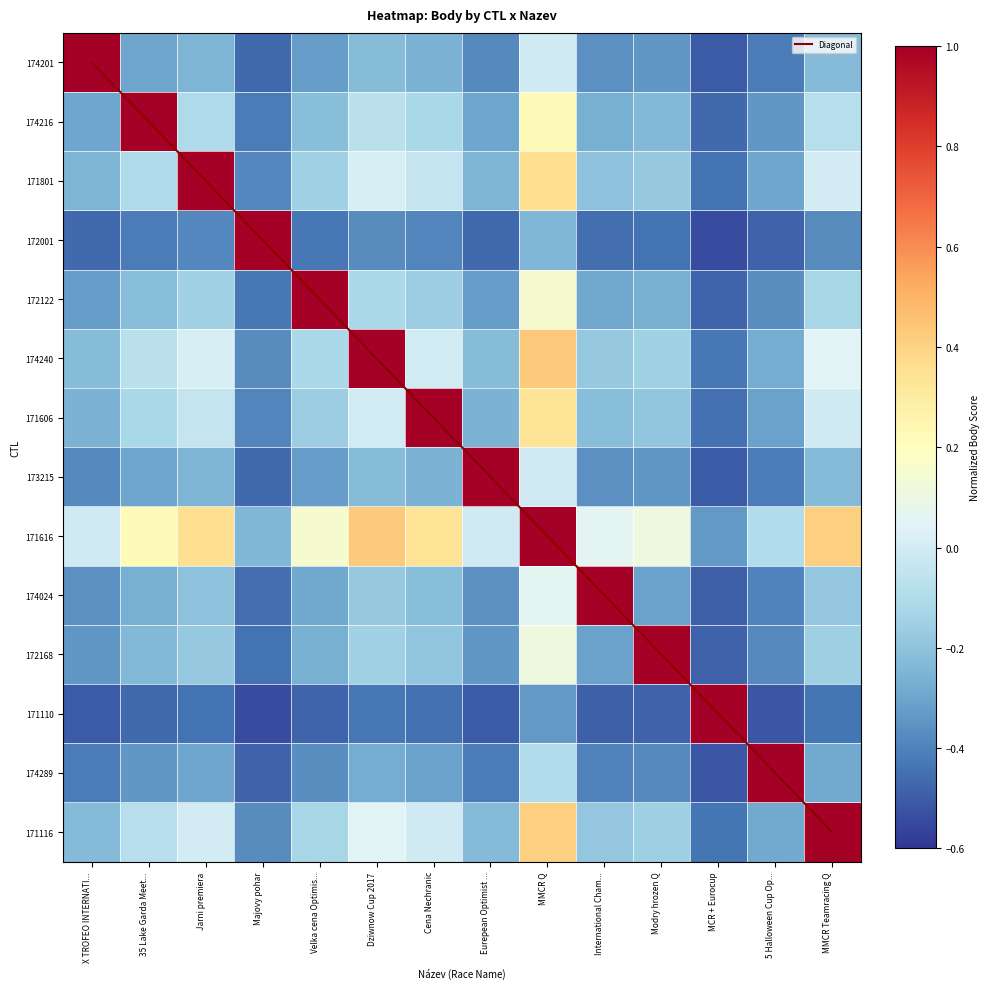

At which label is 174289 closest to 0?

MMCR Q